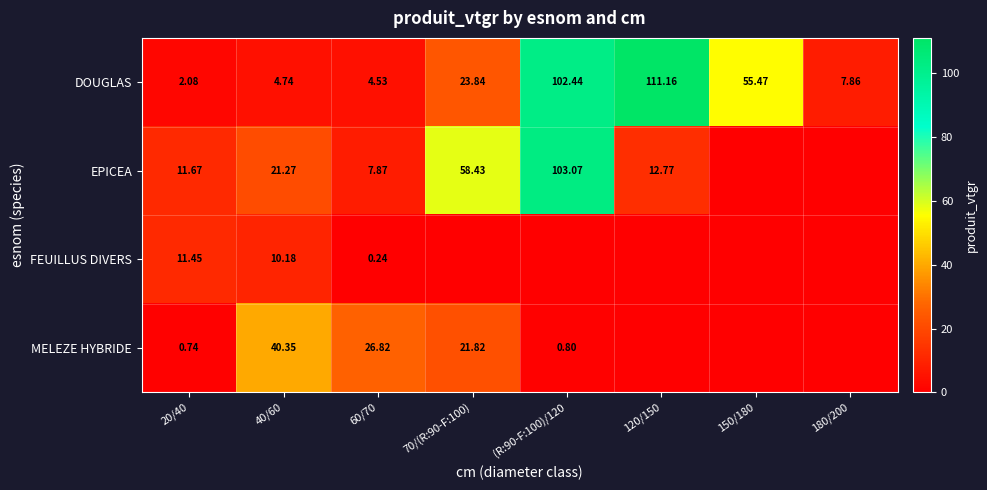

Is the value of EPICEA at 40/60 greater than the value of DOUGLAS at 60/70?

Yes